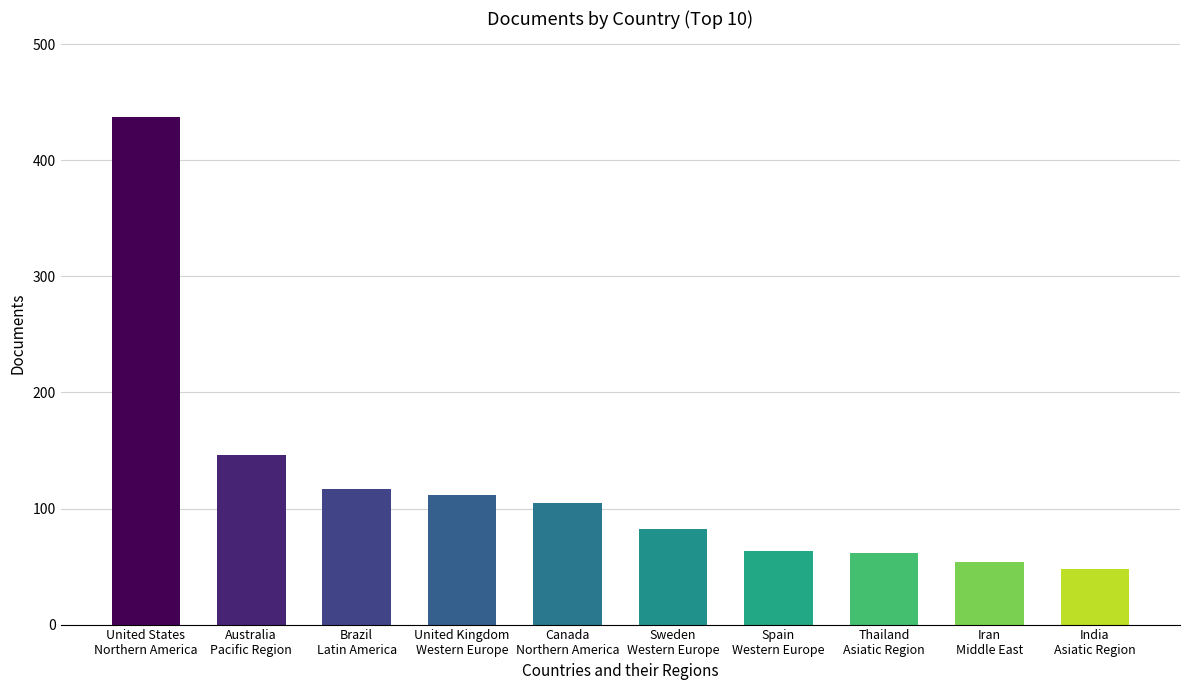

What is the greatest value displayed?

437